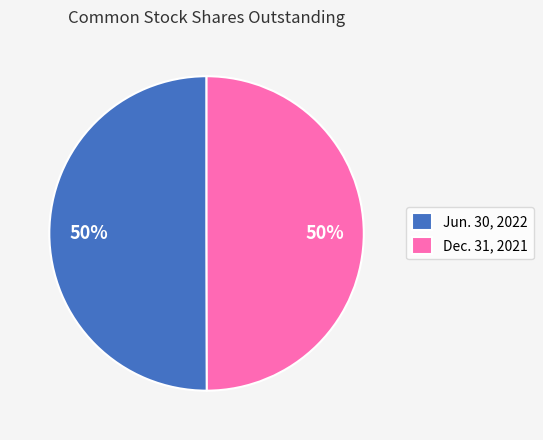

To the nearest percent, what is the combined percentage of Jun. 30, 2022 and Dec. 31, 2021?

100%